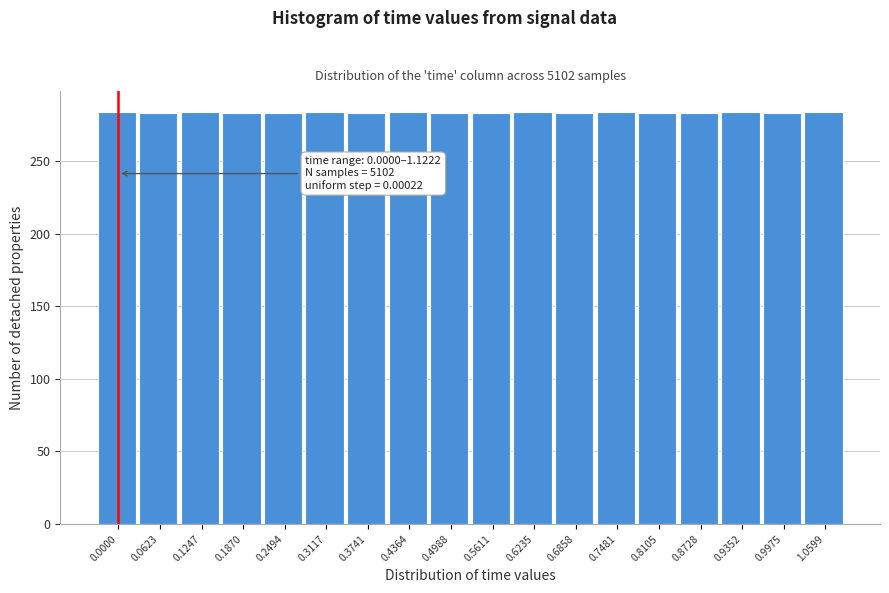

What is the sum of the values at 0.2494 and 1.0599?

567